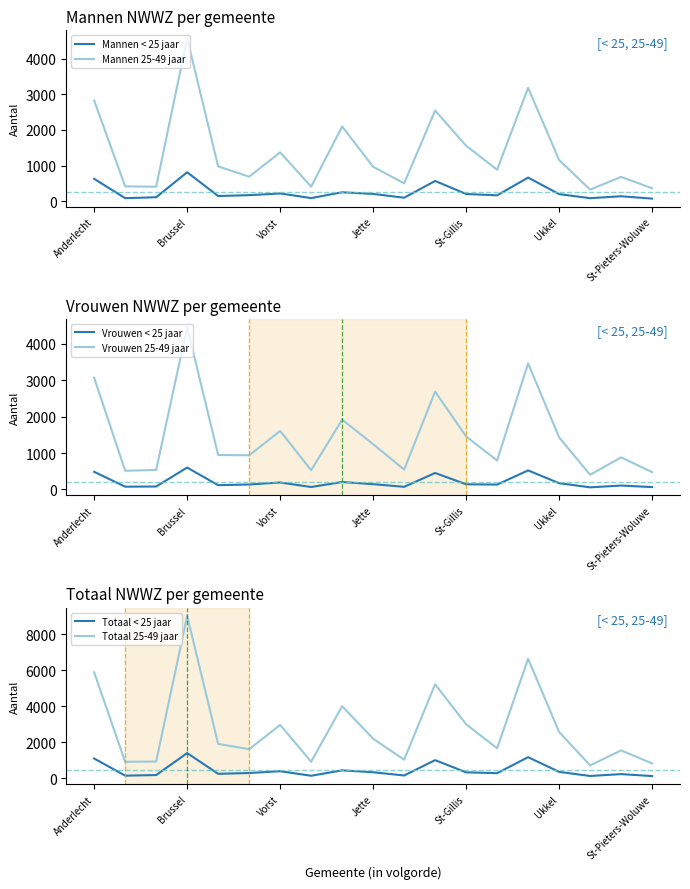

The value of Totaal 25-49 jaar at Brussel is 1445. True or false?

False